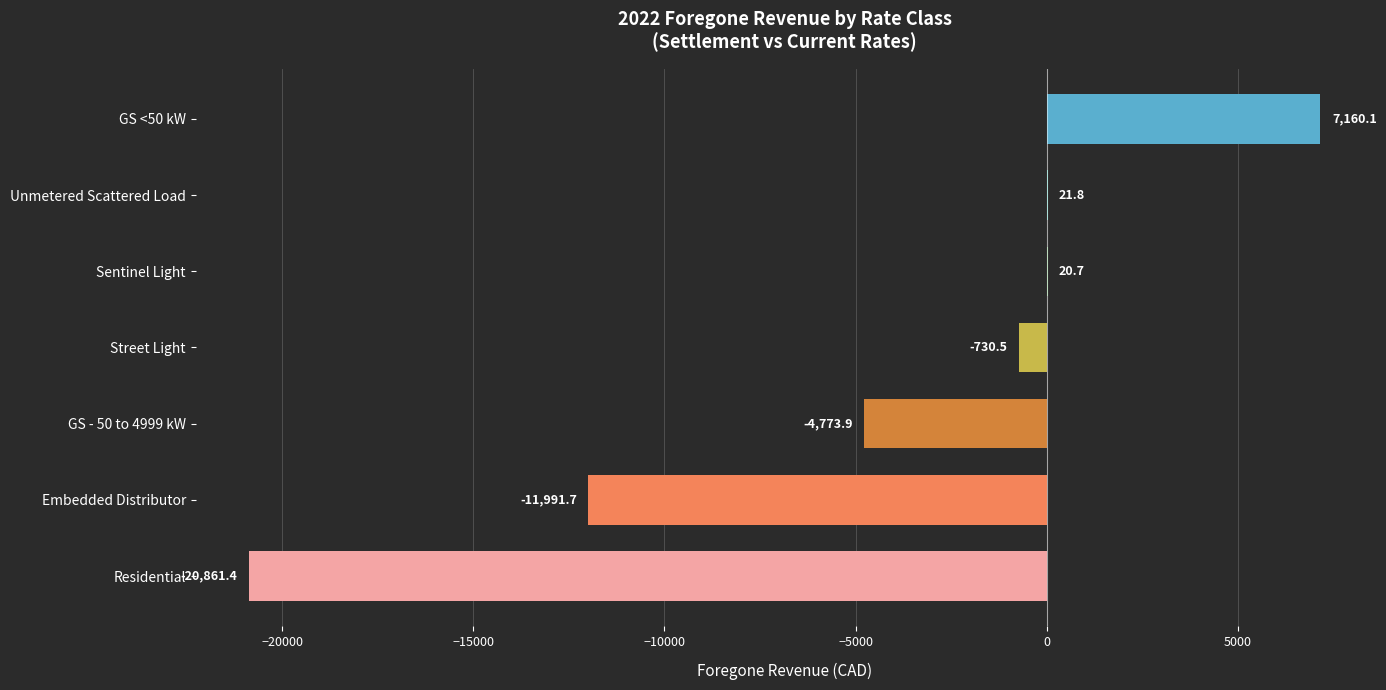

Reading top to bottom, transcribe all the data shown in this chart.

GS <50 kW=7160.1	Unmetered Scattered Load=21.8	Sentinel Light=20.7	Street Light=-730.5	GS - 50 to 4999 kW=-4773.9	Embedded Distributor=-11991.7	Residential=-20861.4